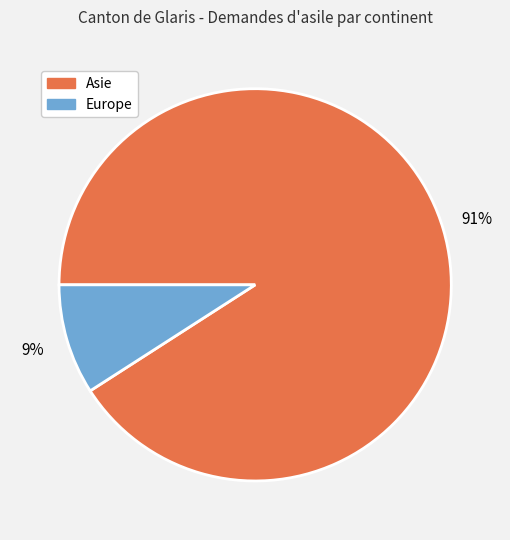

Does any single category account for the majority?

Yes